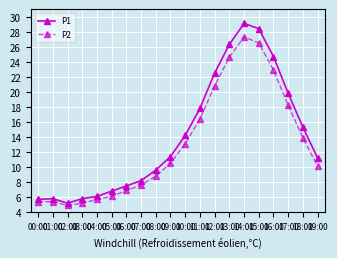

What position from the left is 01:00?

2